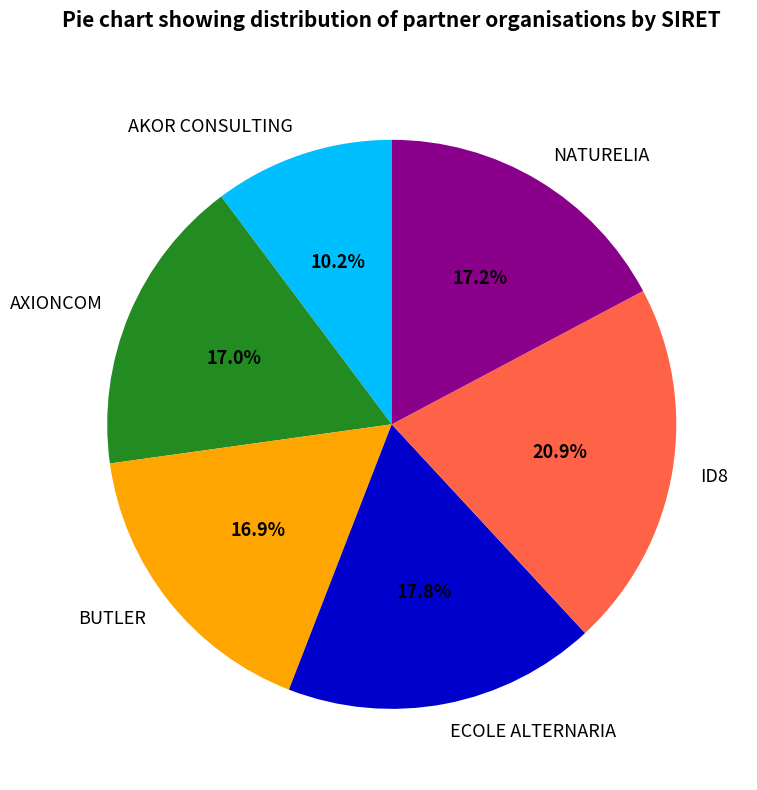

To the nearest percent, what percentage of the pie is ID8?

21%